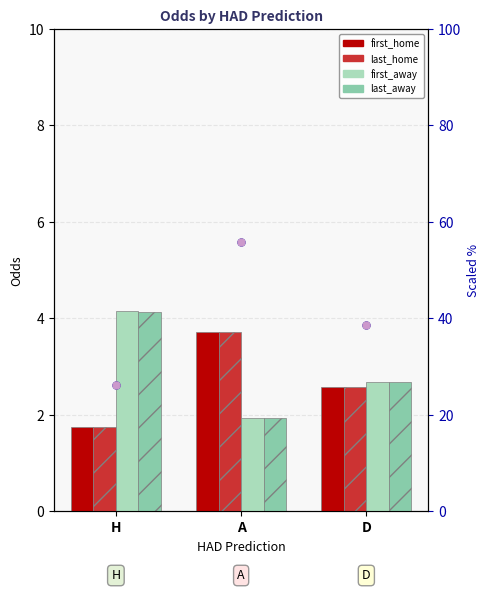

Which series contains the highest Y value?

first_home (scaled)